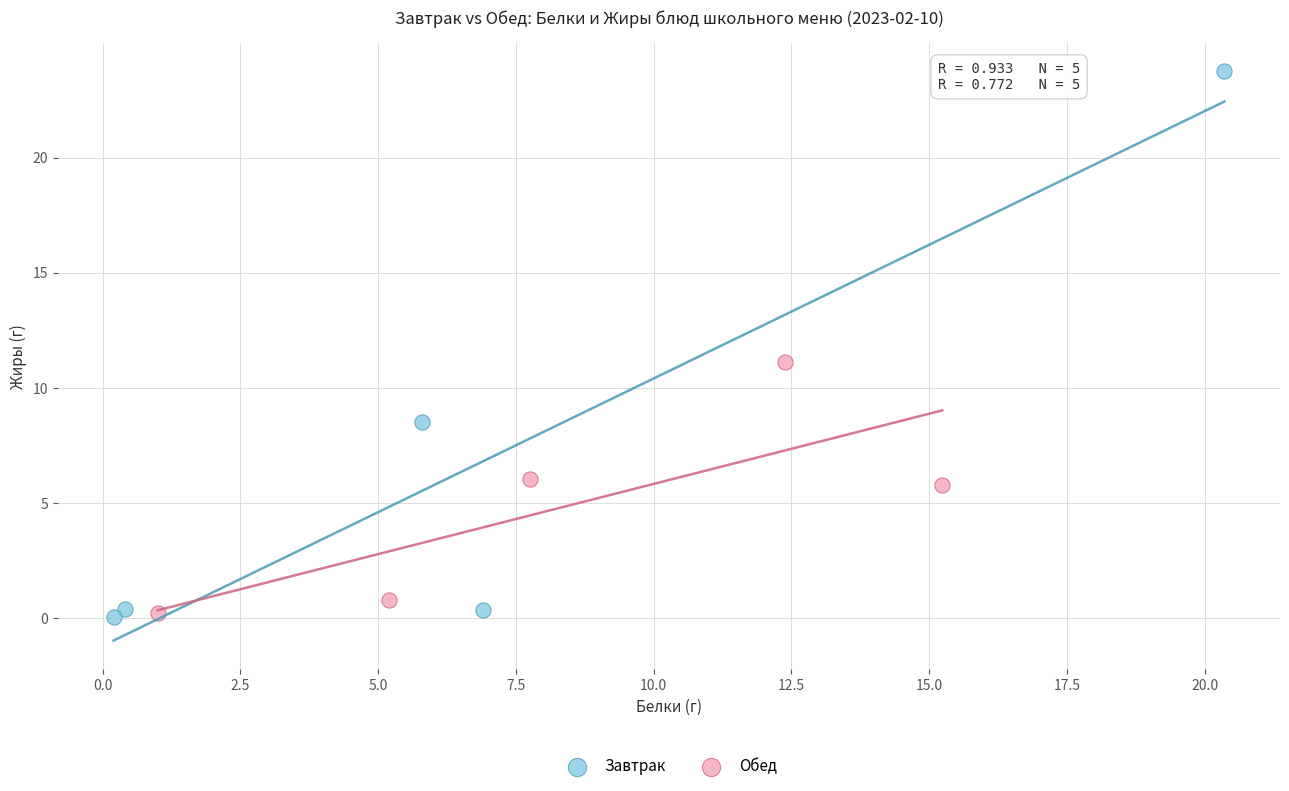

Which series reaches the maximum Y coordinate?

Завтрак